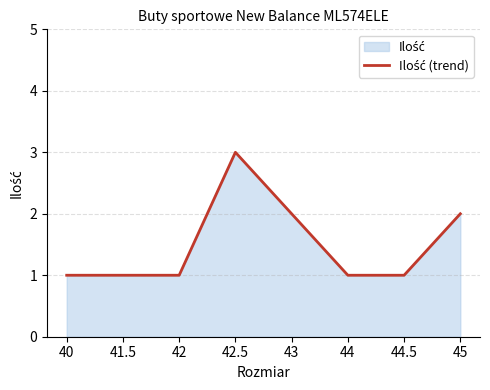

How many lines are shown in the chart?

1